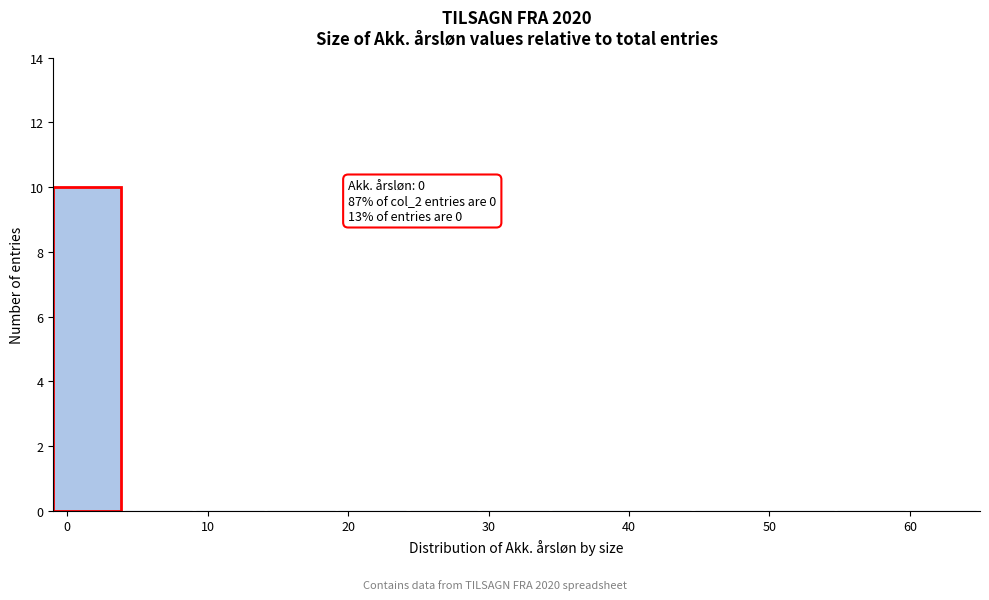

Which range on the x-axis has the tallest bar?

-1 to 4